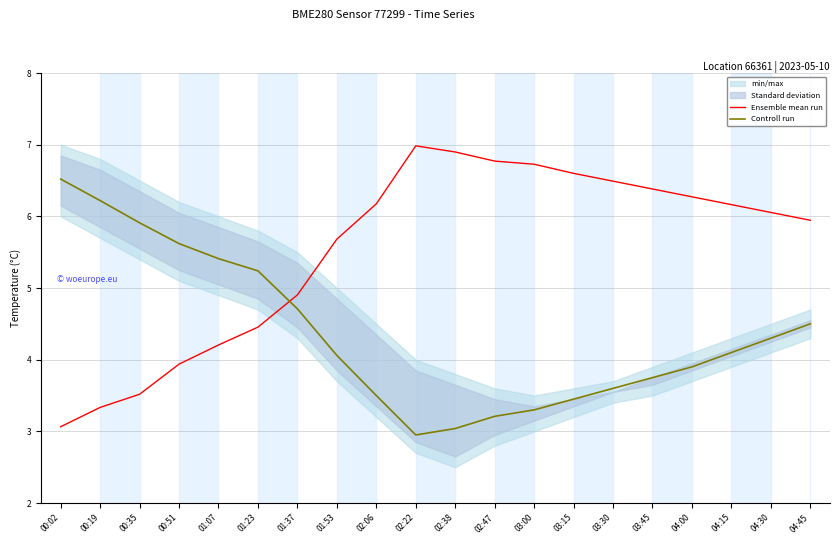

The Controll run series shows 6.5 at 00:02. True or false?

True